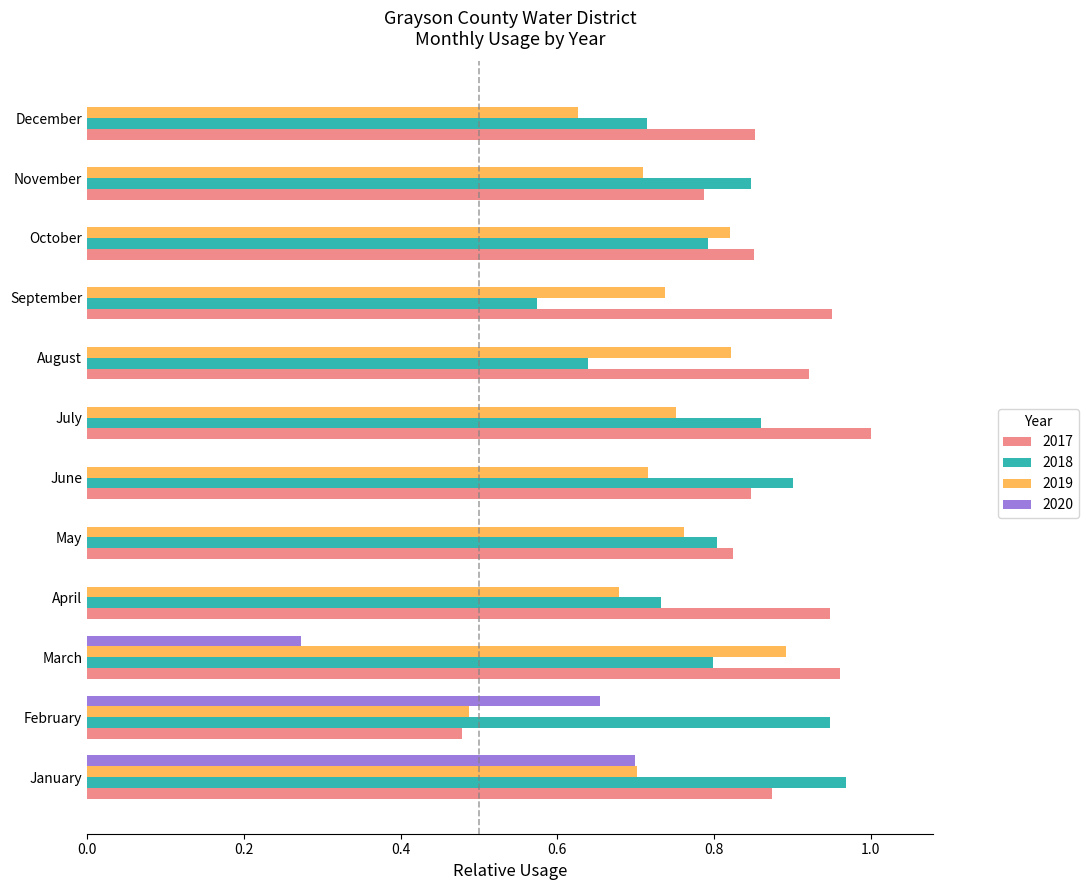

What is the sum of all 2017 values?

10.3